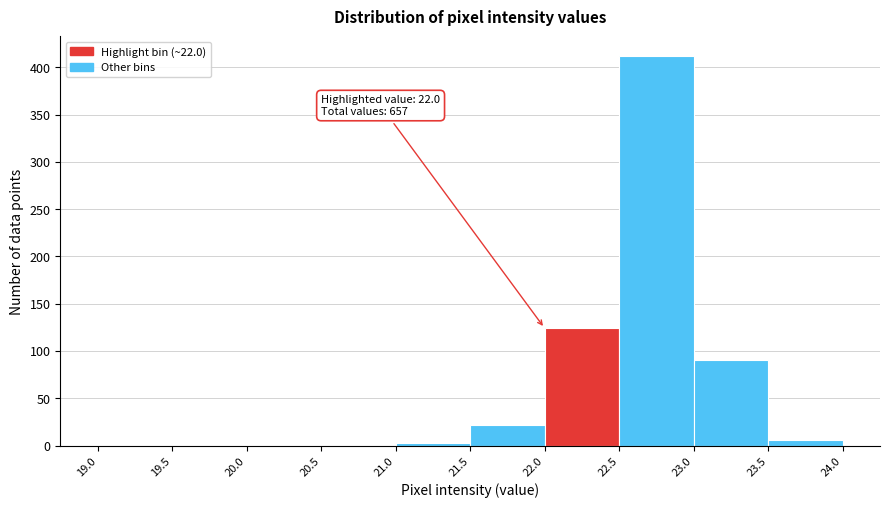

Over which range of the x-axis is the bar tallest?

22.5 to 23.0